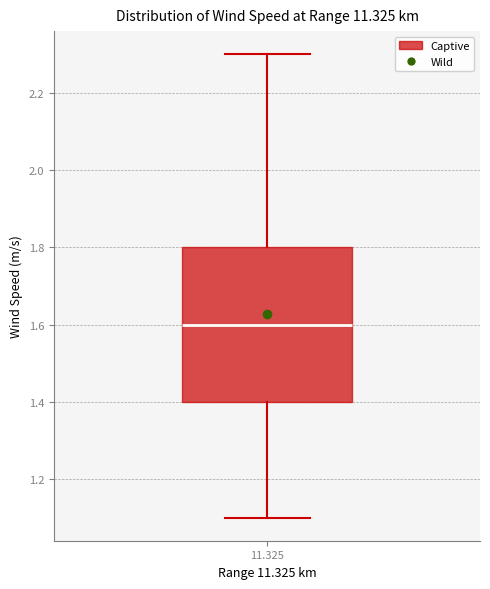

Transcribe this box plot: give where the median line is, the range the box spans, and where the two whiskers end, as read against the y-axis. The values are not printed on the chart, so give them approximately, as read against the axis.

median 1.6, box 1.4 to 1.8, whiskers 1.1 to 2.3